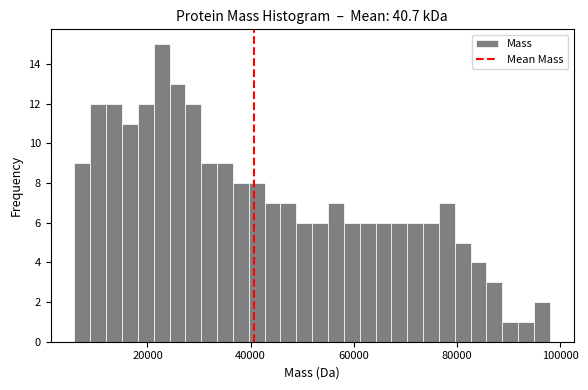

Around what value on the x-axis is the tallest bar? Give the approximate position of its centre, as read against the axis.

22000